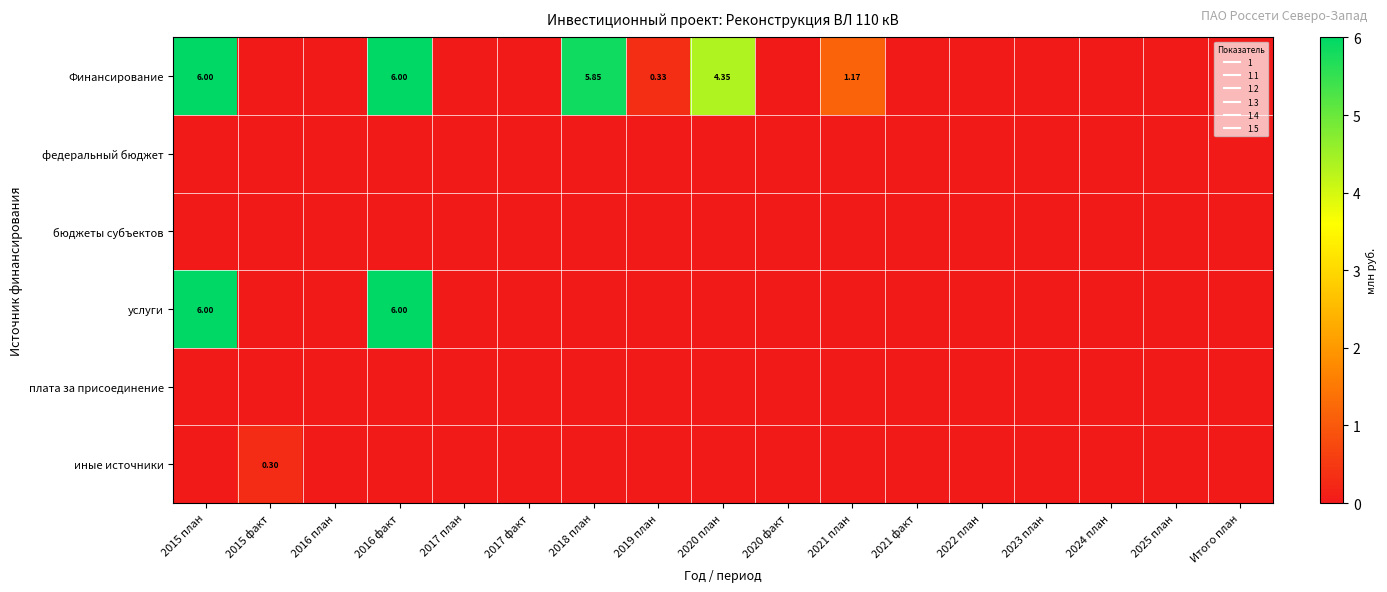

What is the average value of the Финансирование series?

1.4